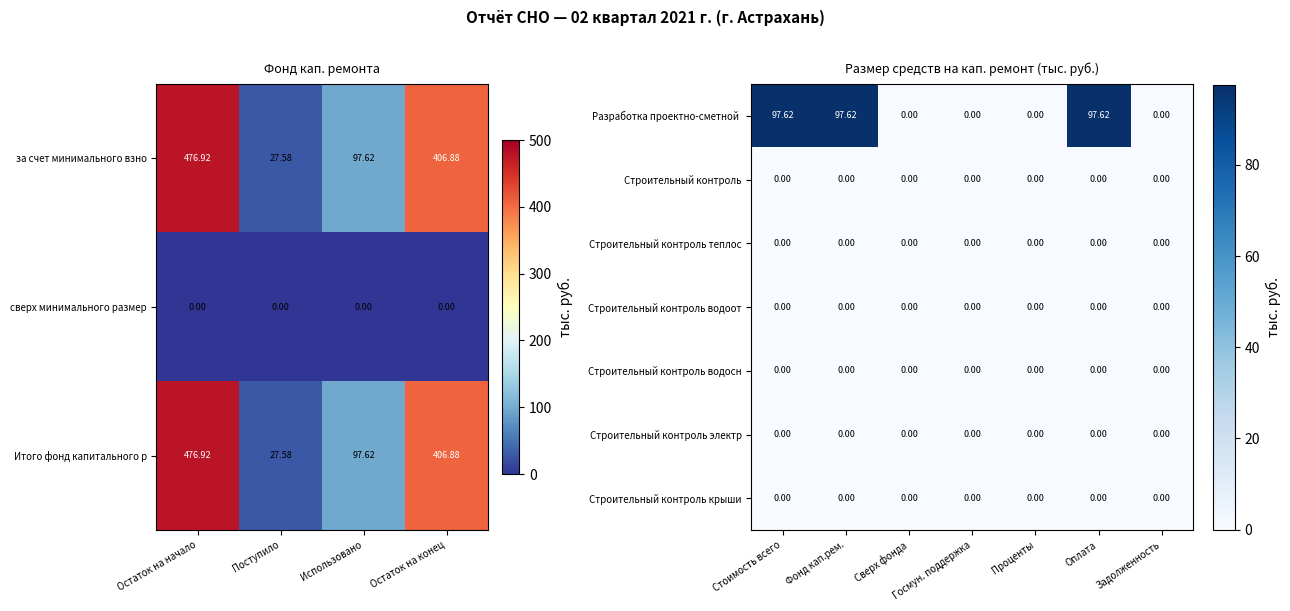

Is the value of сверх минимального размер at Поступило greater than the value of за счет минимального взно at Остаток на начало?

No